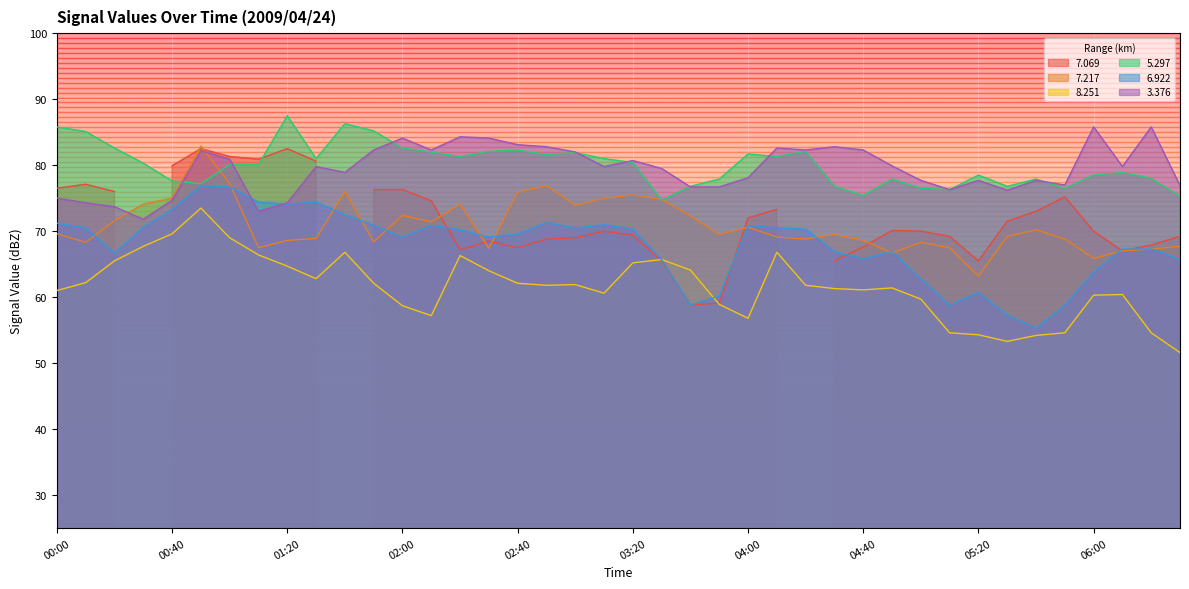

What is the label of the 17th point from the left?

02:40